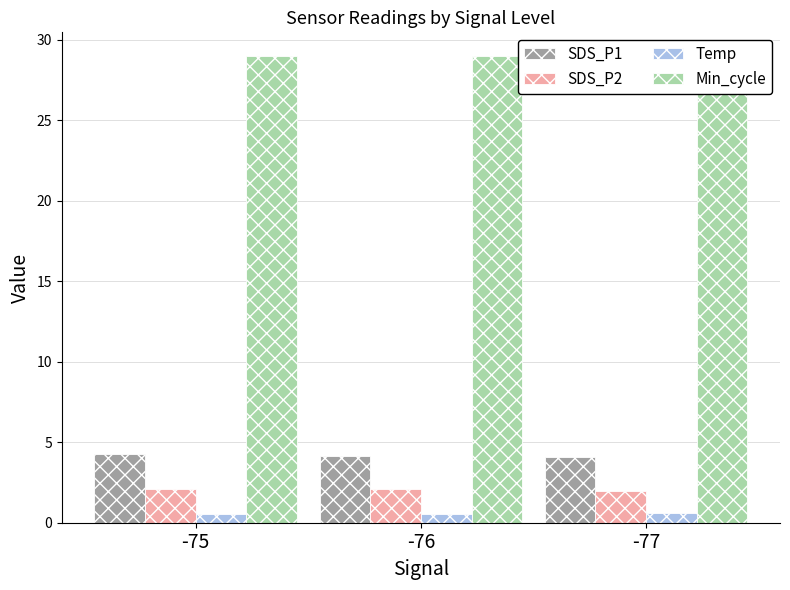

Count the Temp values in the range 0 to 1.

3